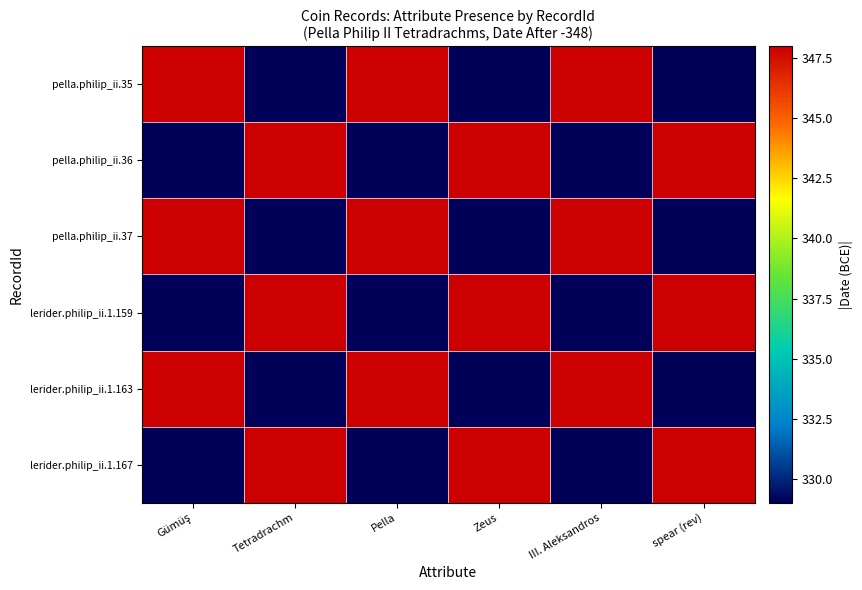

What is the difference between the highest and lowest values at III. Aleksandros?

19